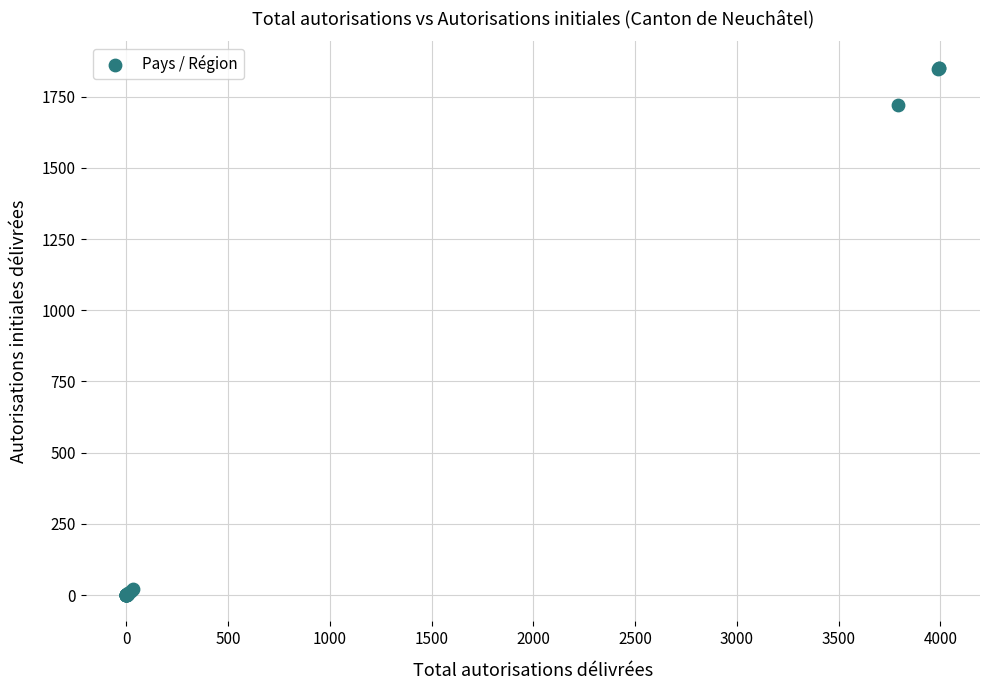

What Y value in the scatter plot is closest to 926?

1719